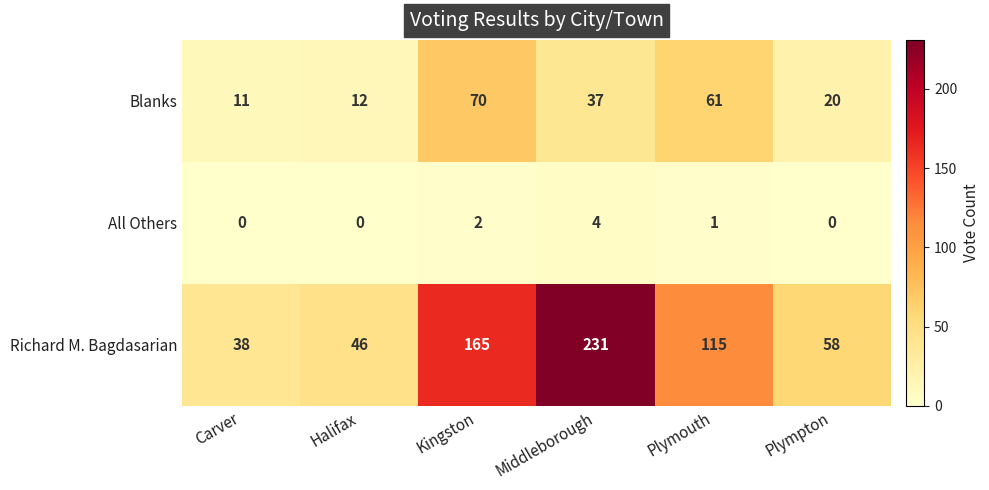

At how many categories does at least one series exceed 97?

3